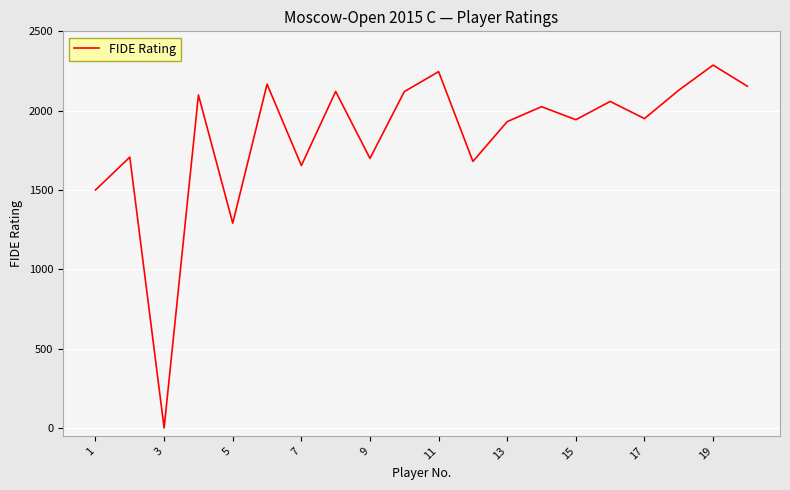

What is the difference between the maximum and minimum values?

2287